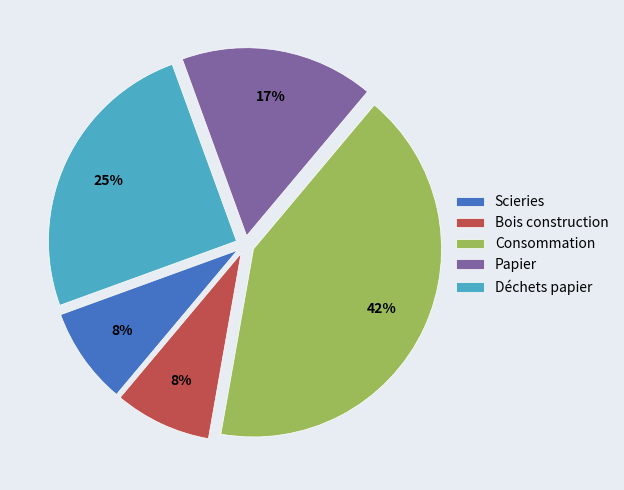

Is the sum of Déchets papier and Bois construction greater than half?

No